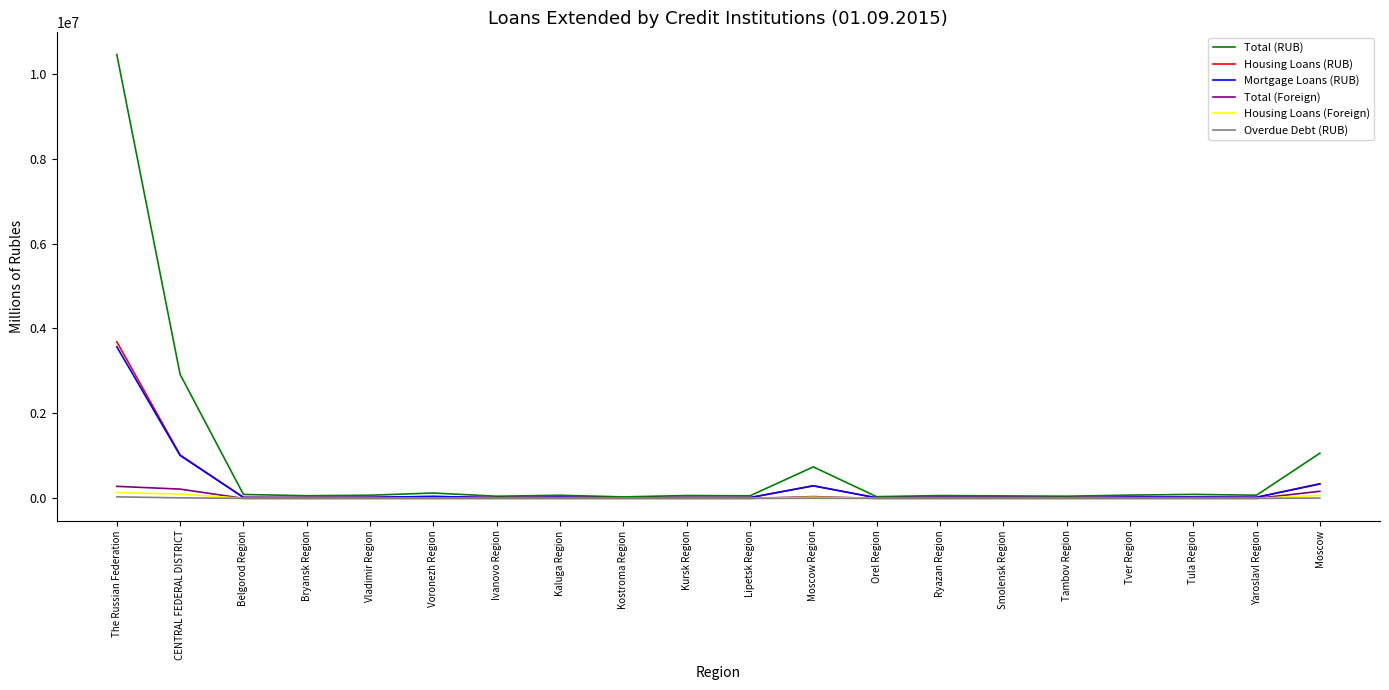

Which series has the largest total across all categories?

Total (RUB)